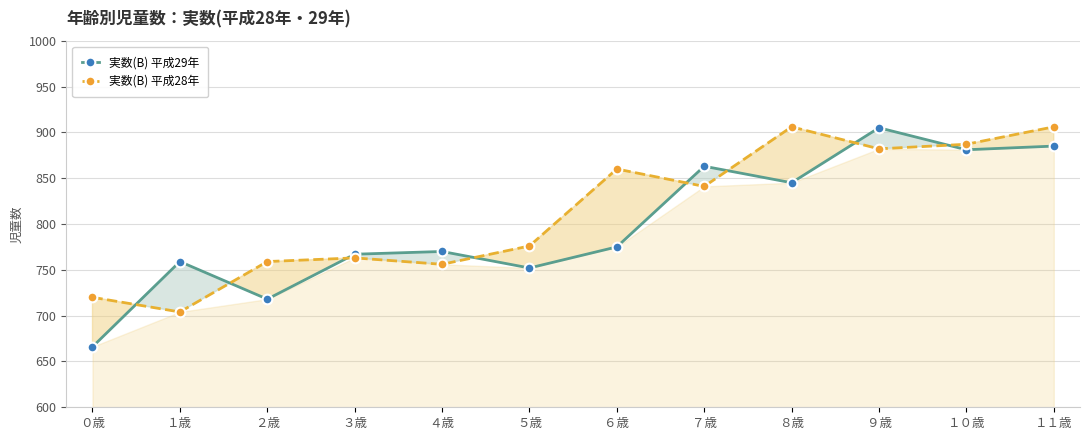

What is the label of the 11th point from the left?

１０歳